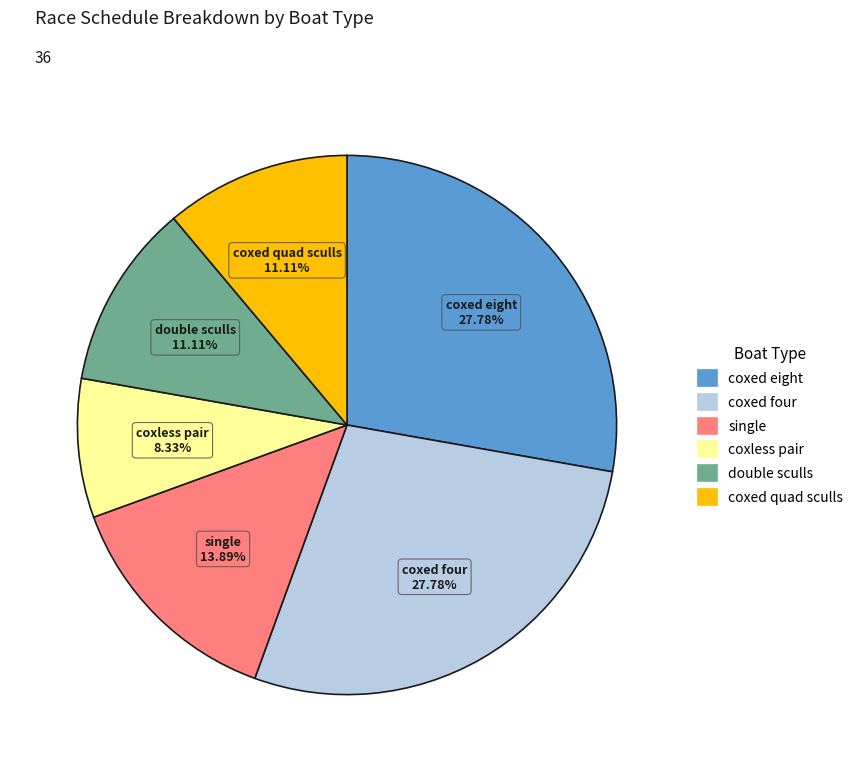

How many slices are in this pie chart?

6